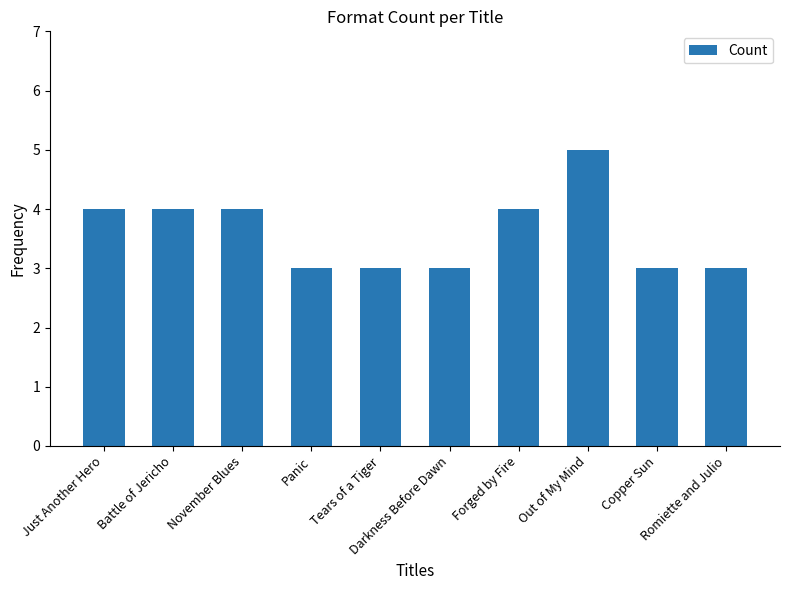

What is the maximum value shown in the chart?

5